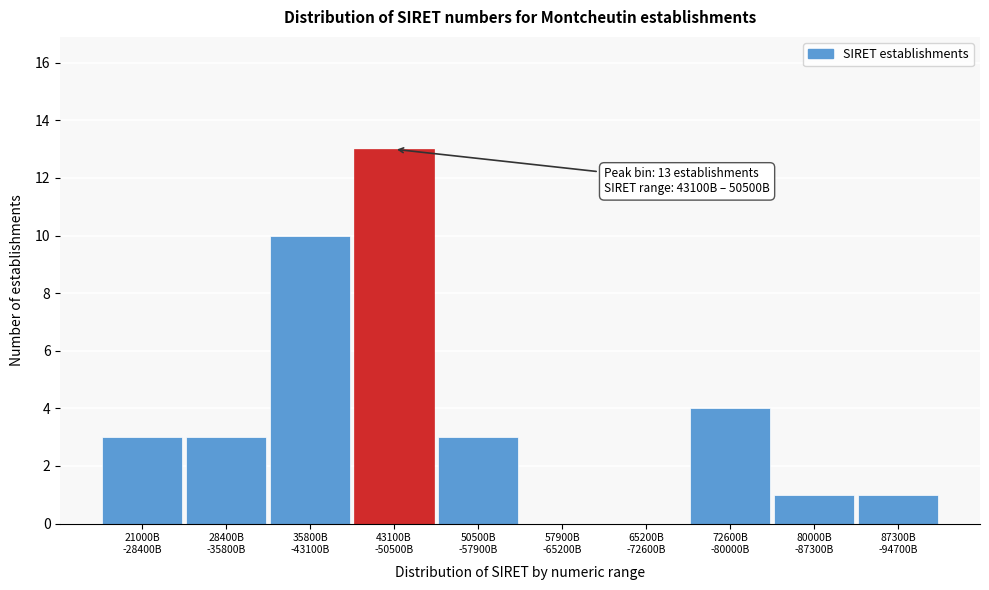

What is the greatest value displayed?

13